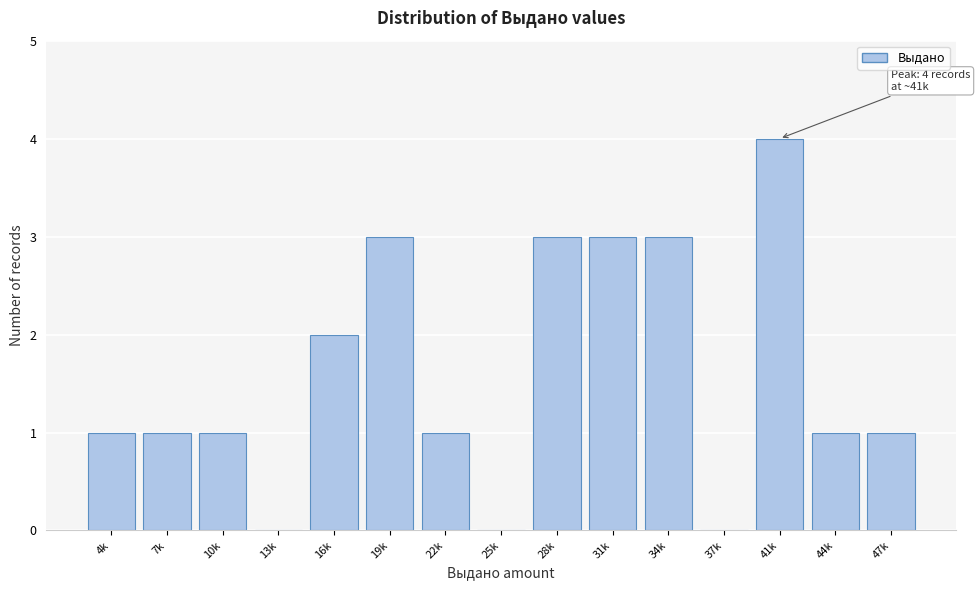

Reading left to right, transcribe all the data shown in this chart.

4k=1	7k=1	10k=1	13k=0	16k=2	19k=3	22k=1	25k=0	28k=3	31k=3	34k=3	37k=0	41k=4	44k=1	47k=1